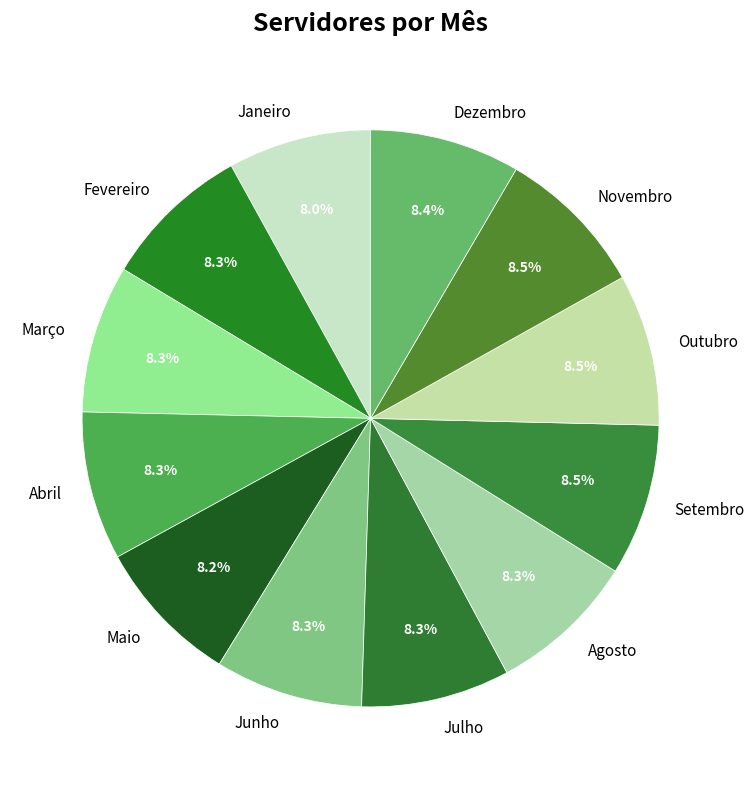

What percentage is the Dezembro slice, to the nearest percent?

8%